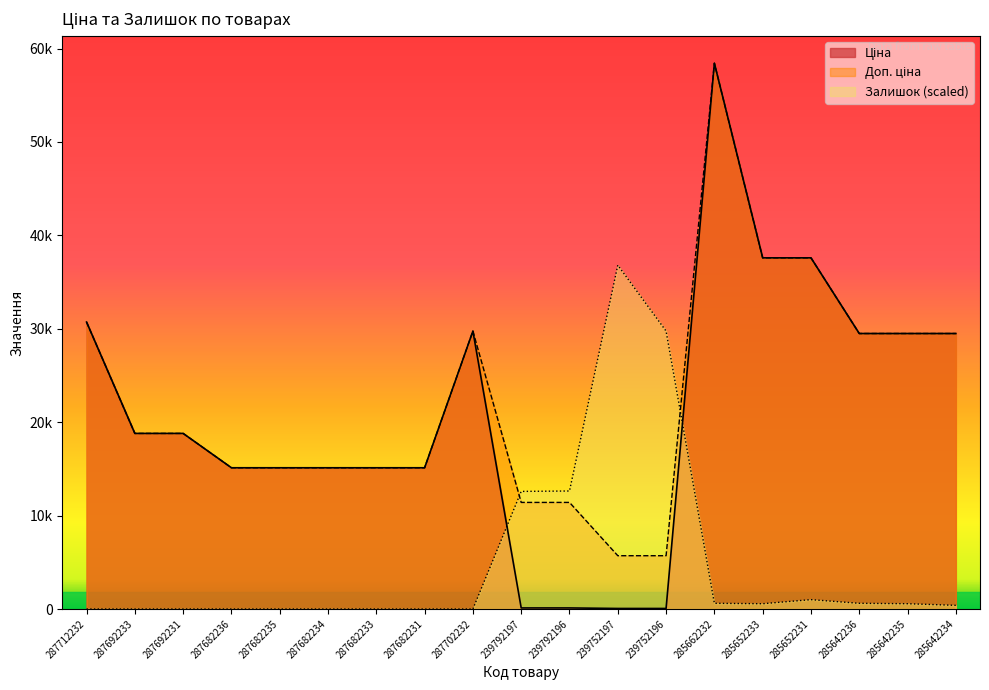

How many interior local peaks does the Залишок series have?

2